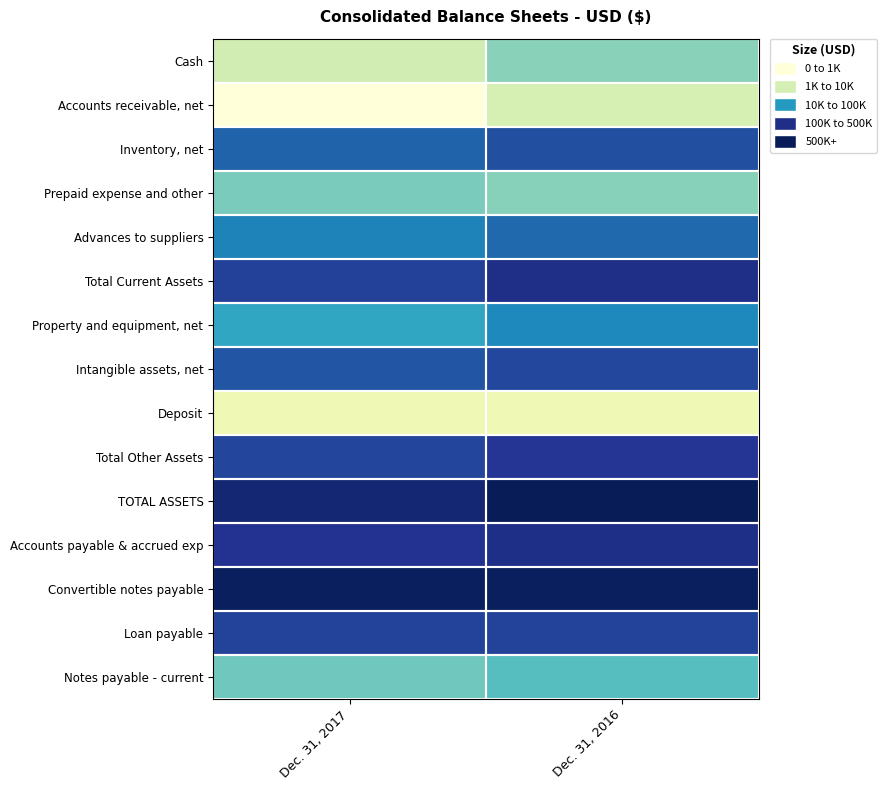

At which category is the sum across all series the highest?

Dec. 31, 2016